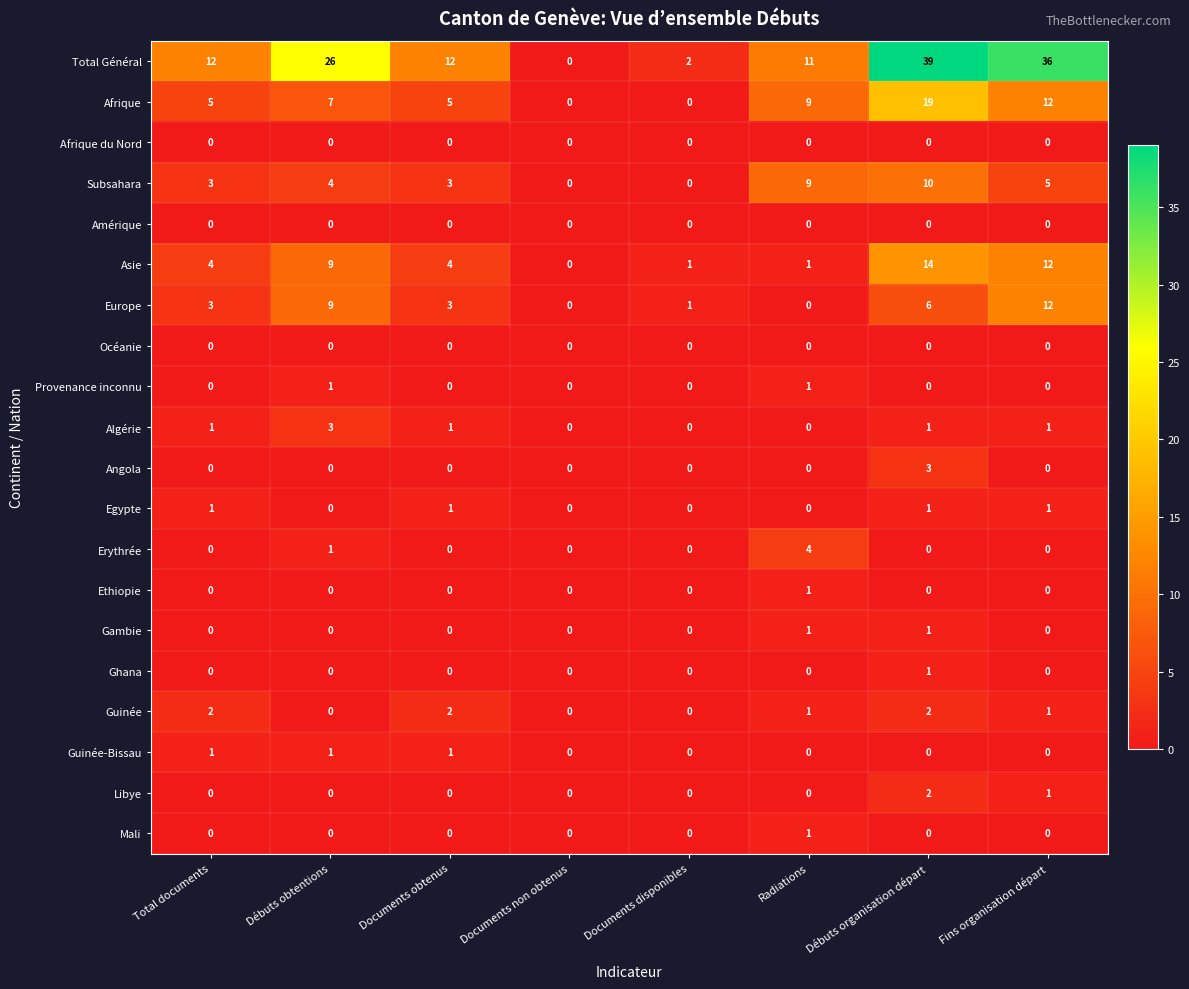

Read the Subsahara value at Total documents, to the nearest 5.

5